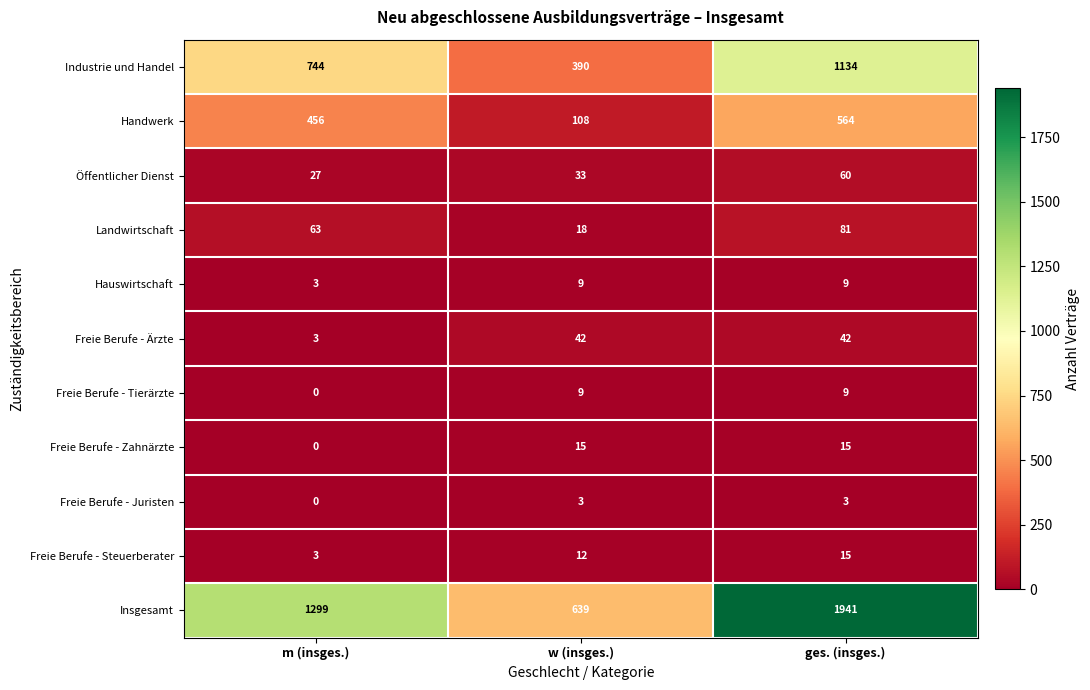

The value of Öffentlicher Dienst at w (insges.) is 16. True or false?

False